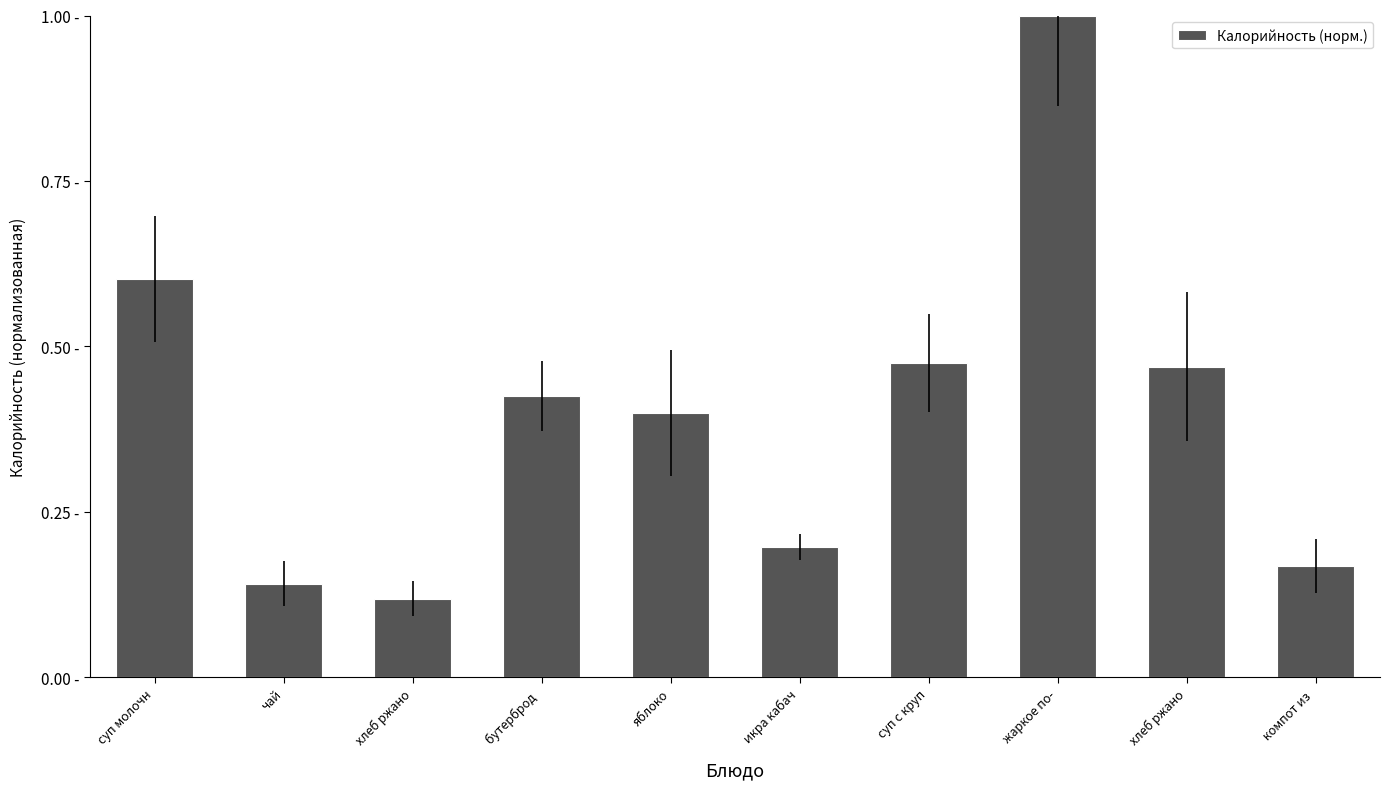

What is the difference between the second highest and minimum values?

0.5